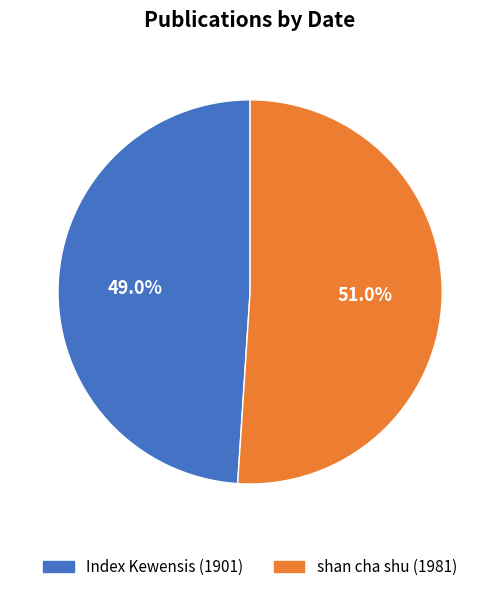

What percentage is the shan cha shu (1981) slice, to the nearest percent?

51%